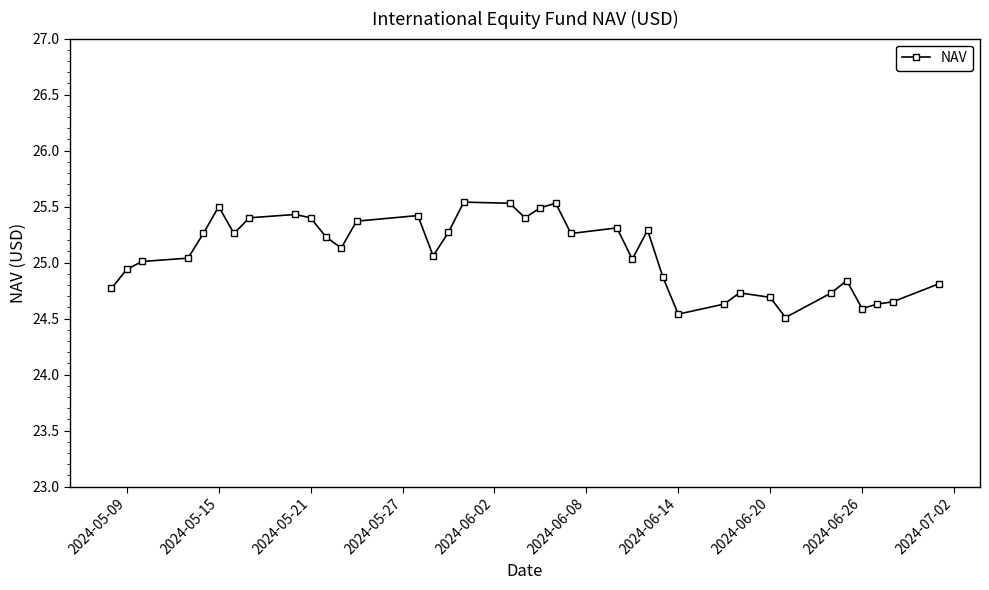

What is the difference between the maximum and minimum values?

1.0